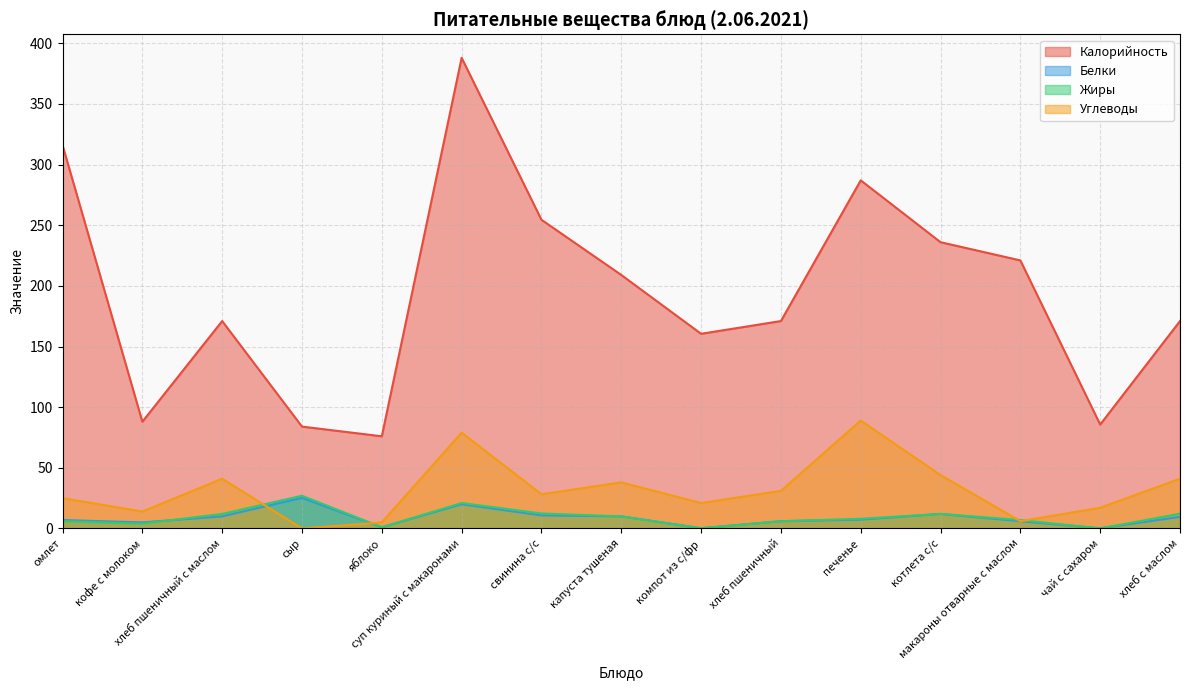

Does the chart have visible grid lines?

Yes